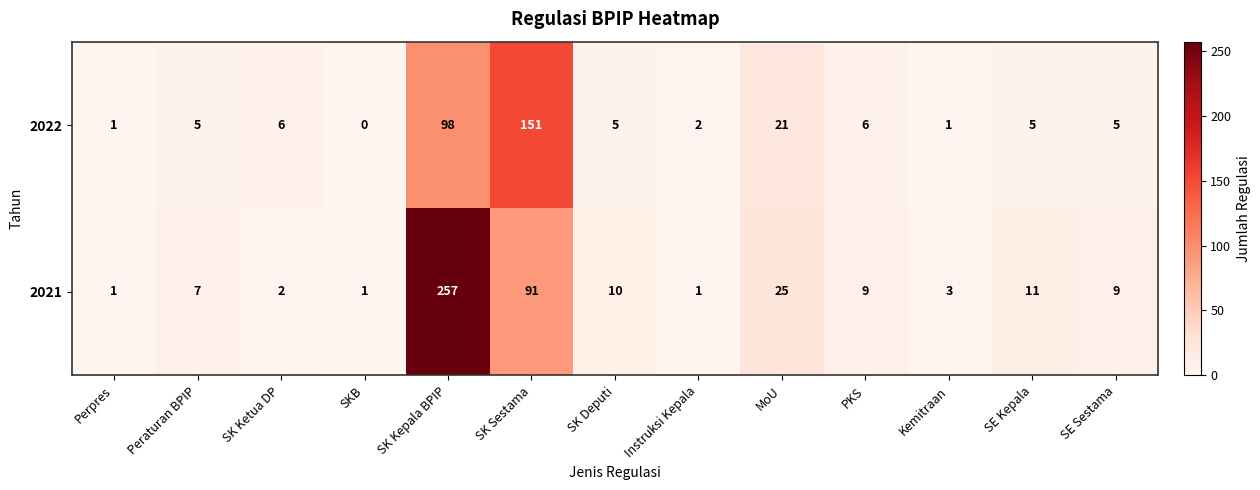

Reading left to right, extract all data points from this chart.

2022: 1	5	6	0	98	151	5	2	21	6	1	5	5
2021: 1	7	2	1	257	91	10	1	25	9	3	11	9